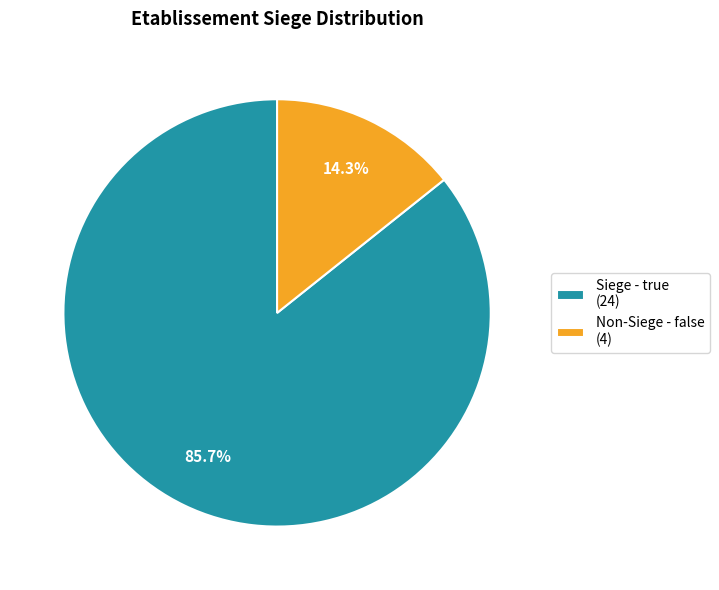

Combined, what portion of the pie is Non-Siege - false (4) and Siege - true (24)?

100.0%